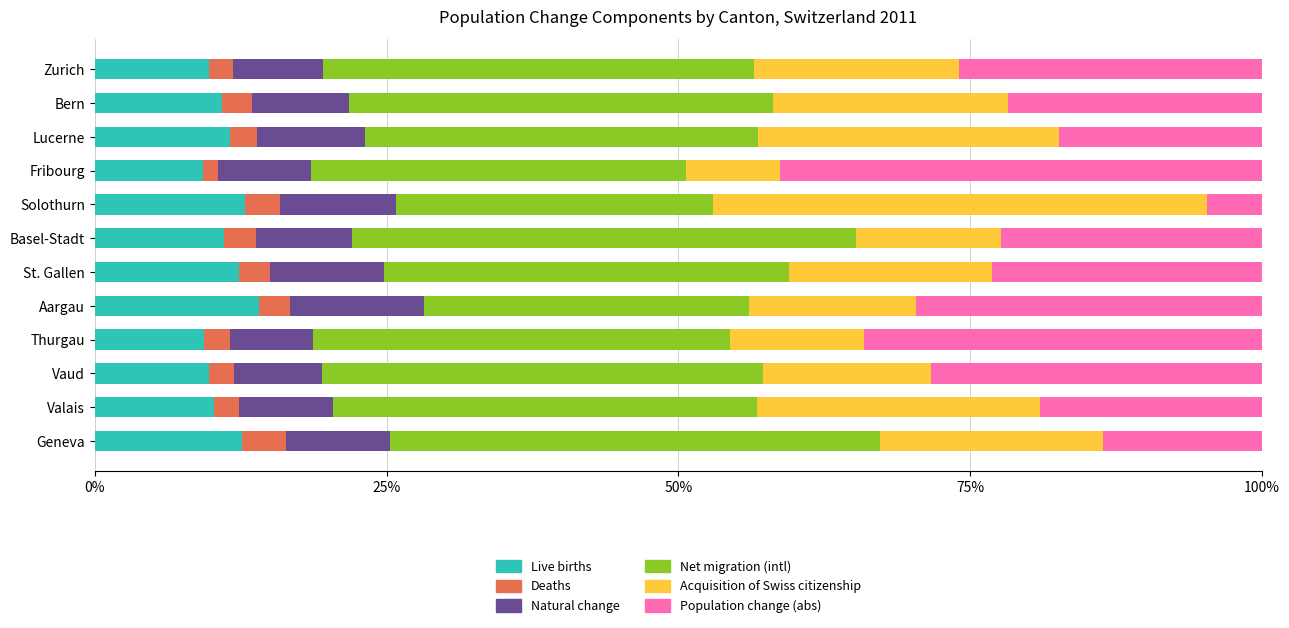

What are all the series names shown in the legend?

Live births, Deaths, Natural change, Net migration (intl), Acquisition of Swiss citizenship, Population change (abs)